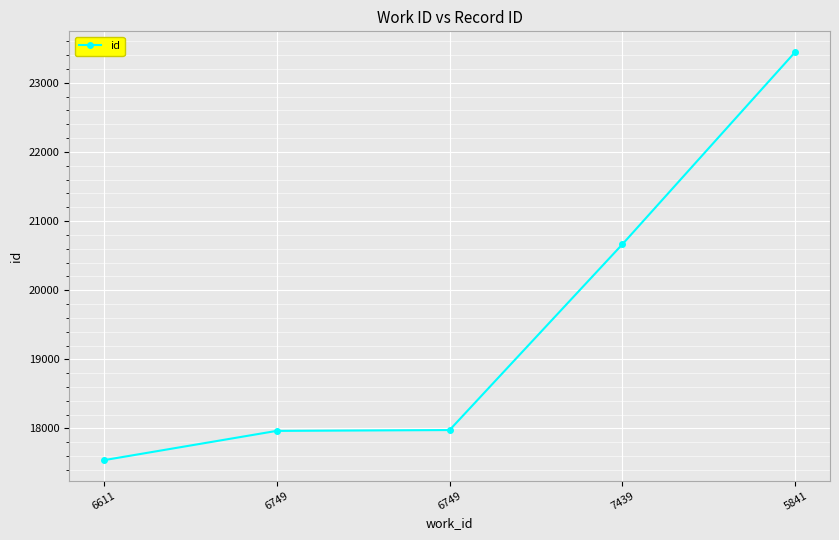

How many lines are shown in the chart?

1